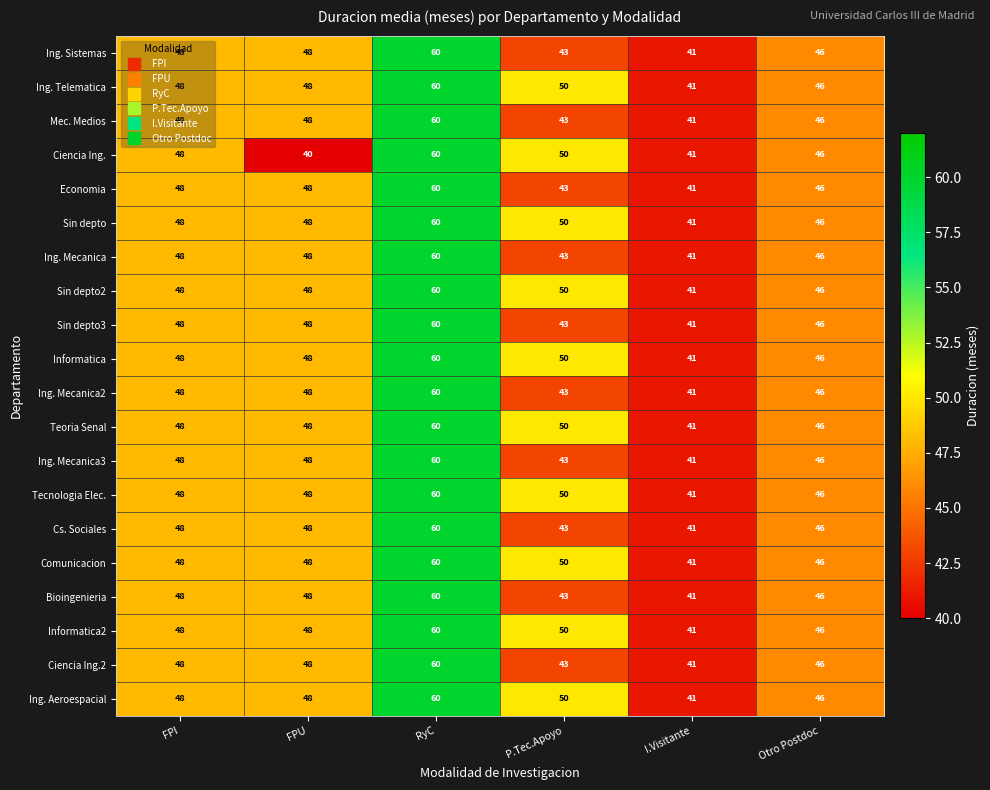

Which series has the largest range (max minus min)?

Ciencia Ing.